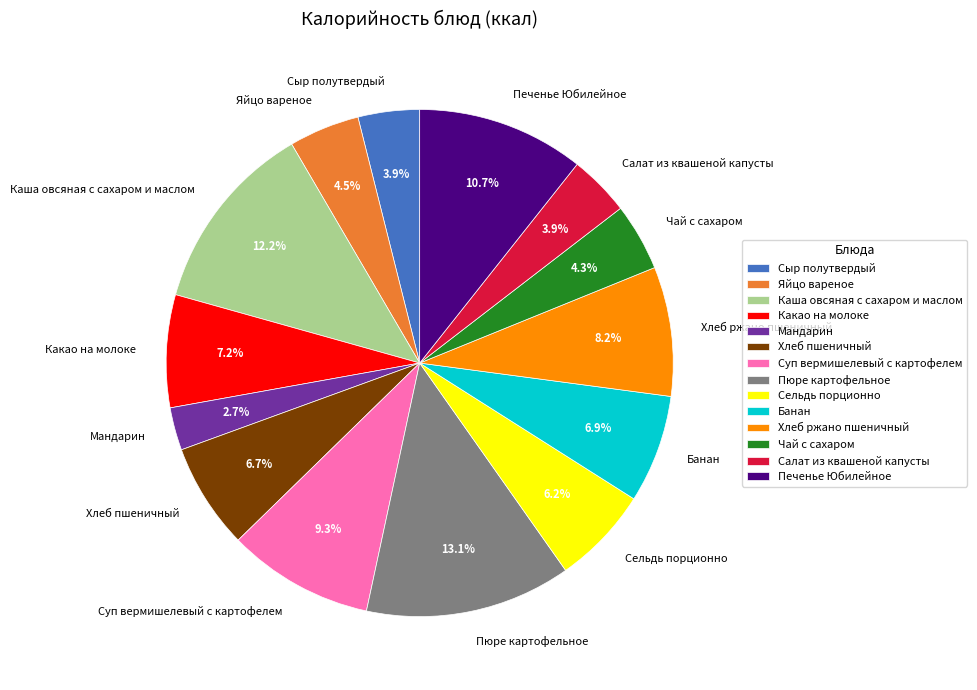

How many slices are in this pie chart?

14